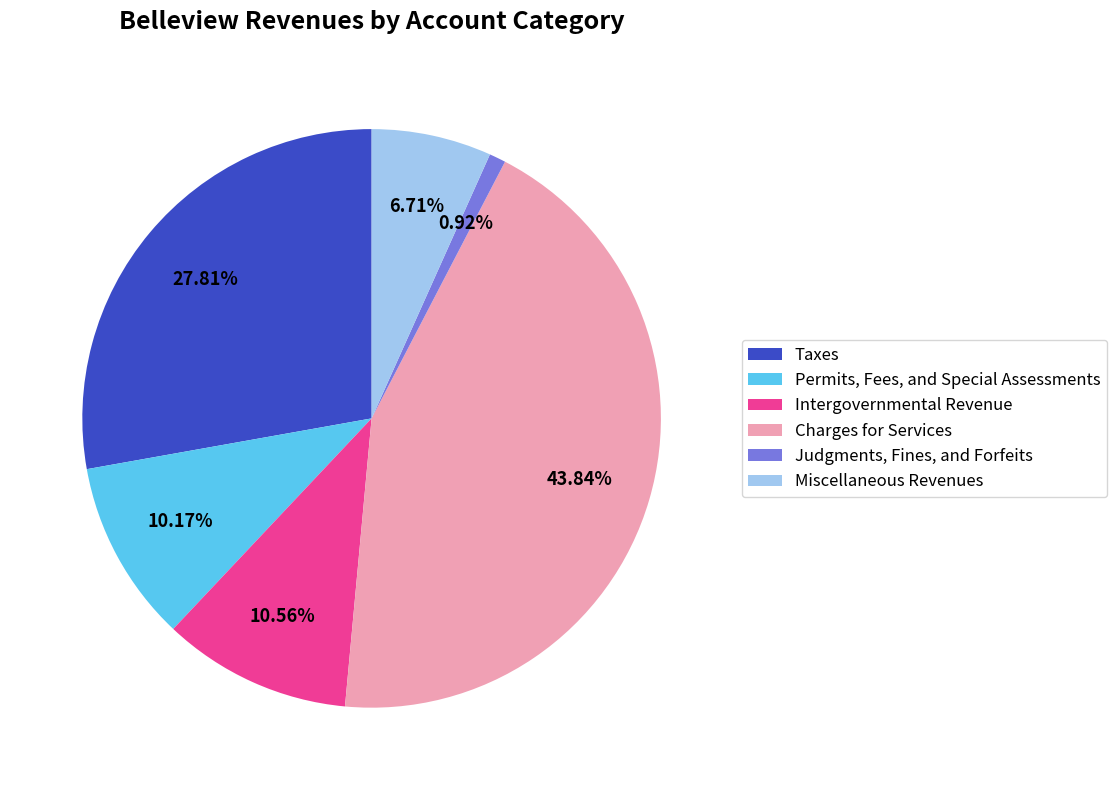

How many segments does this pie chart have?

6